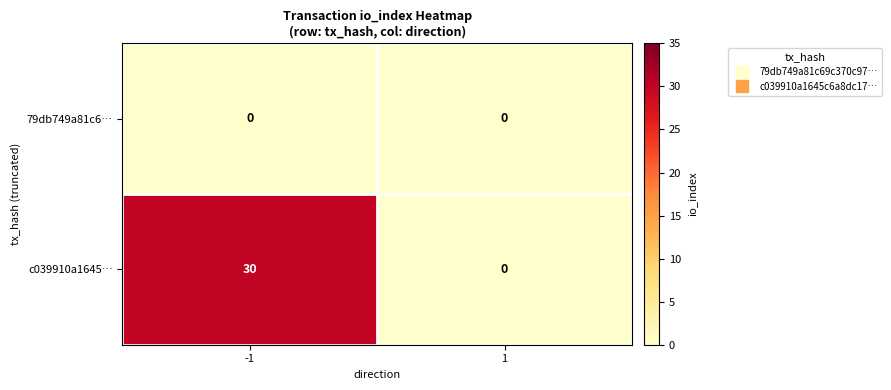

Which series changed the most between -1 and 1?

c039910a1645…